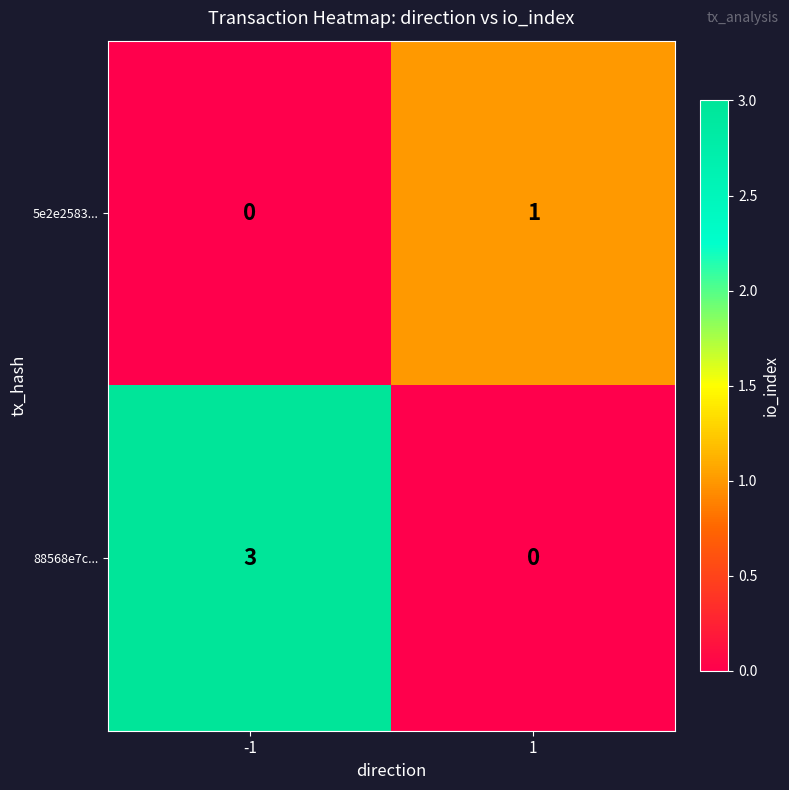

At how many categories does at least one series exceed 2?

1